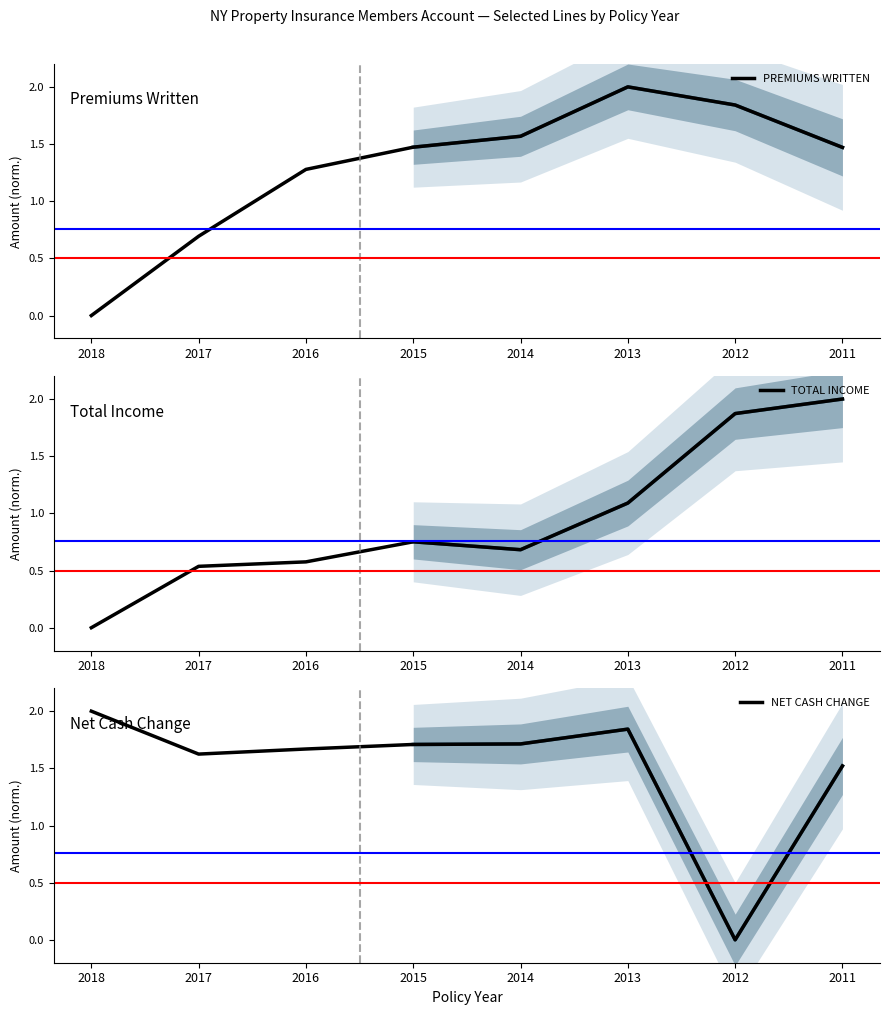

The NET CASH CHANGE series shows 1.5 at 2011. True or false?

True